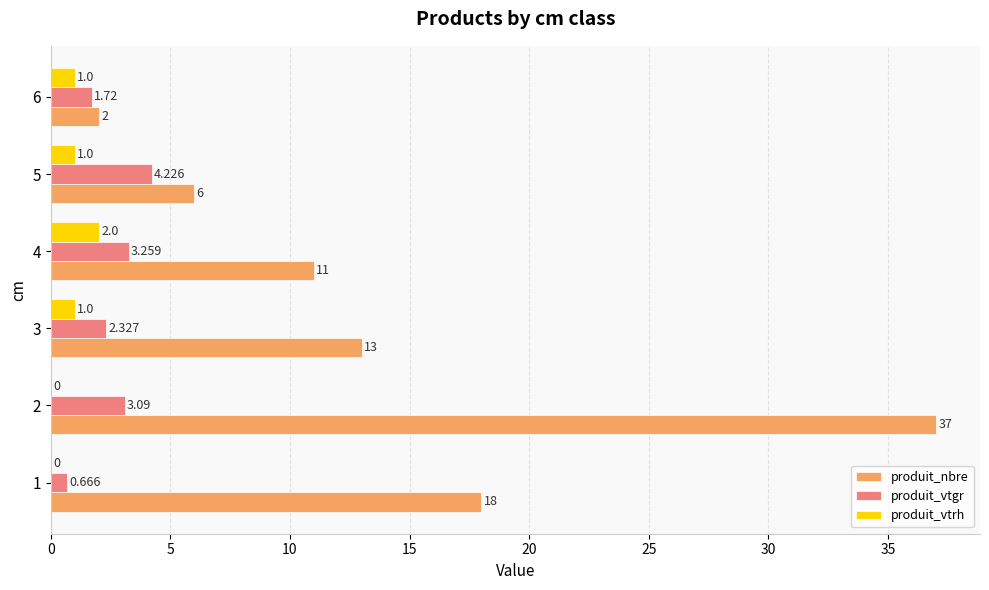

Which series has the largest total across all categories?

produit_nbre